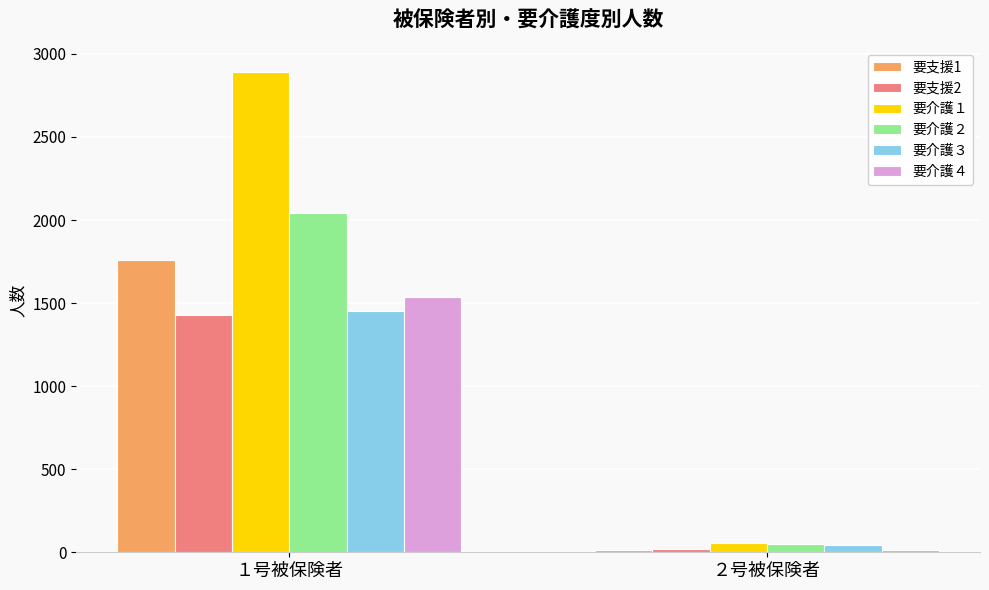

Rank the series at １号被保険者 from lowest to highest value.

要支援2, 要介護３, 要介護４, 要支援1, 要介護２, 要介護１